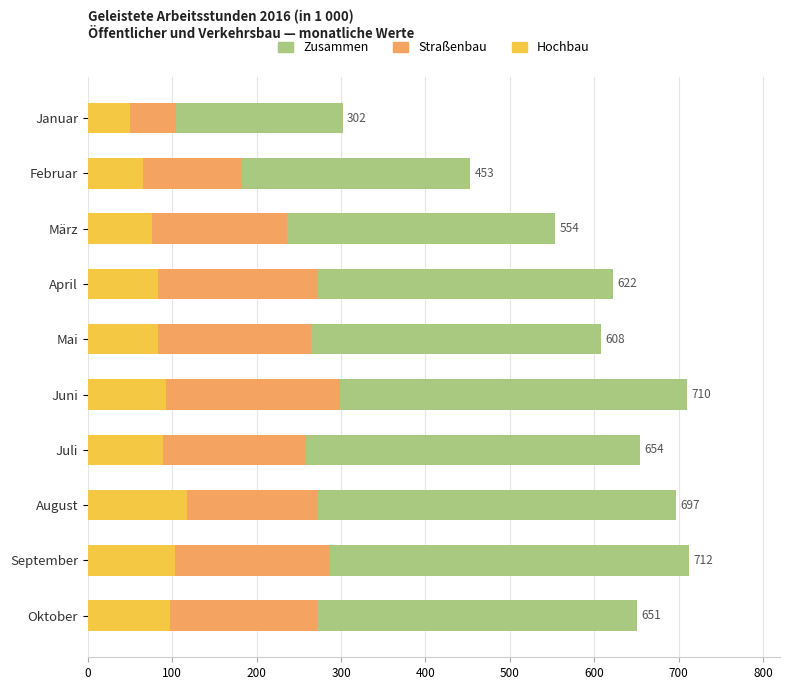

How many groups of bars are there?

10